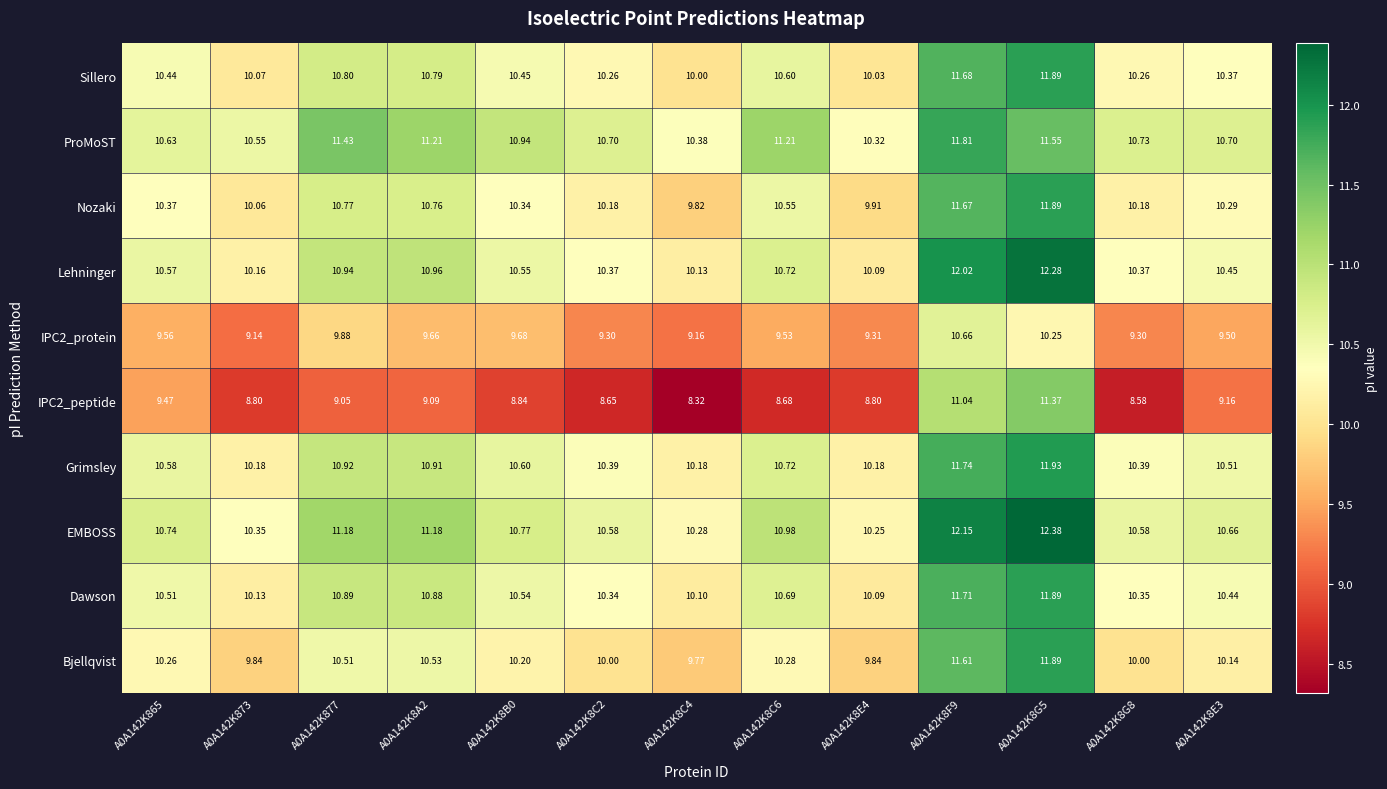

Which series has the widest spread of values?

IPC2_peptide